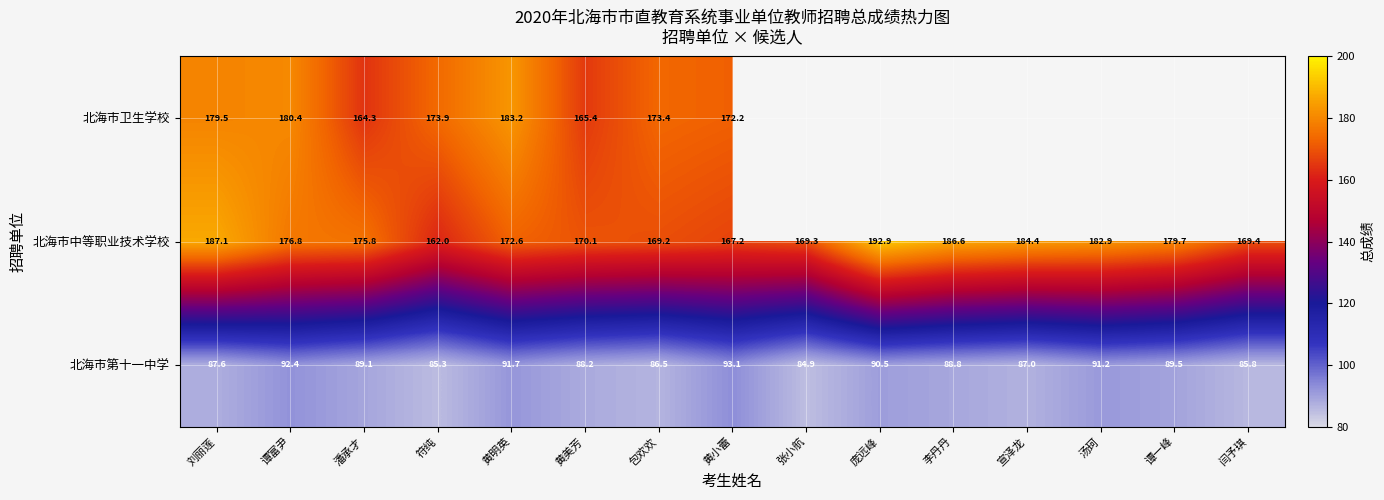

At which category does the chart reach its peak across all series?

庞远峰